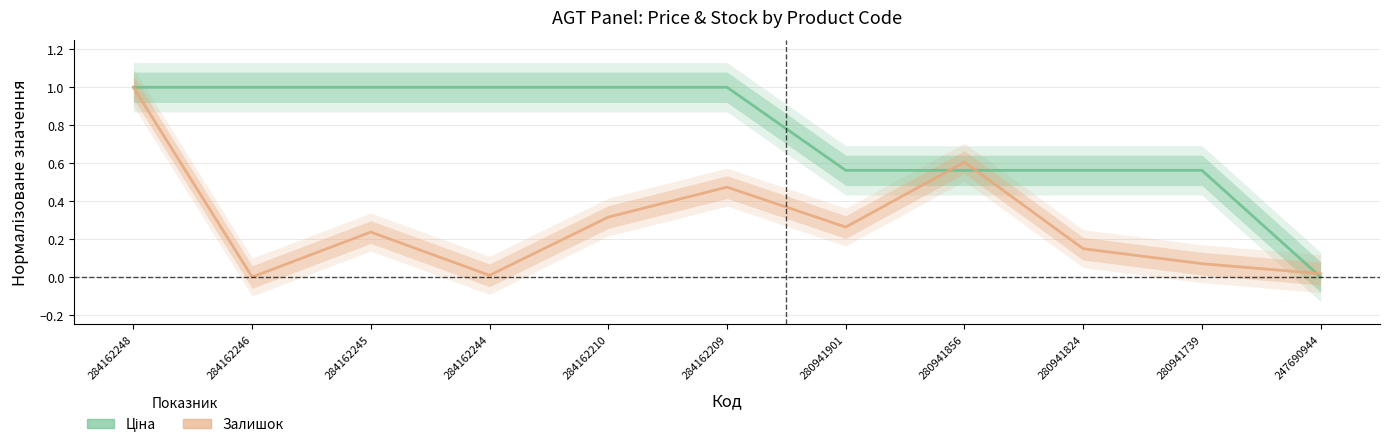

Reading left to right, what are all the values shown in this chart?

Ціна: 1.0	1.0	1.0	1.0	1.0	1.0	0.6	0.6	0.6	0.6	0.0
Залишок: 1.0	0.0	0.2	0.0	0.3	0.5	0.3	0.6	0.1	0.1	0.0